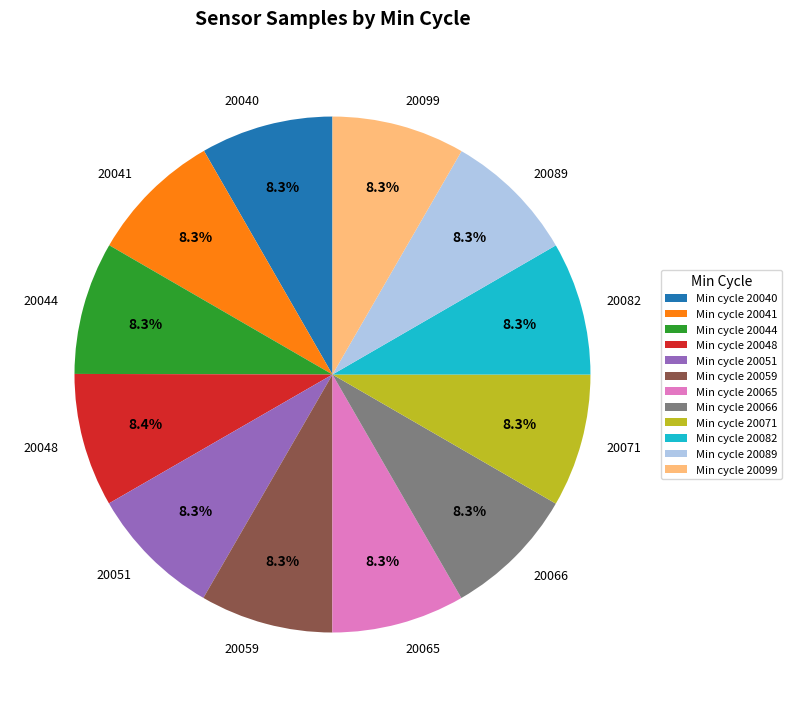

What percentage is NOT represented by 20089?

91.7%